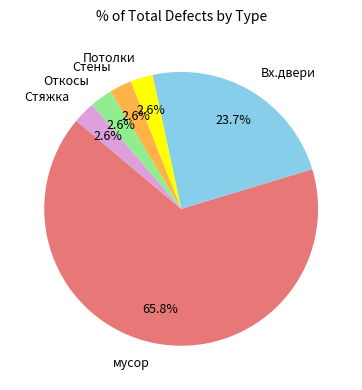

Does Стяжка account for over 50% of the chart?

No